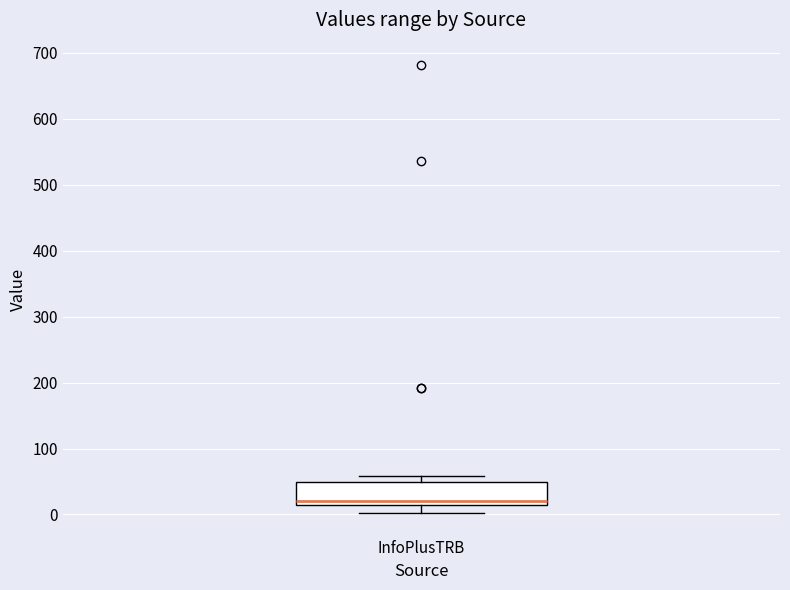

Transcribe this box plot: give where the median line is, the range the box spans, and where the two whiskers end, as read against the y-axis. The values are not printed on the chart, so give them approximately, as read against the axis.

median 20 (just above the box's lower edge), box 20 to 50, whiskers 0 to 60